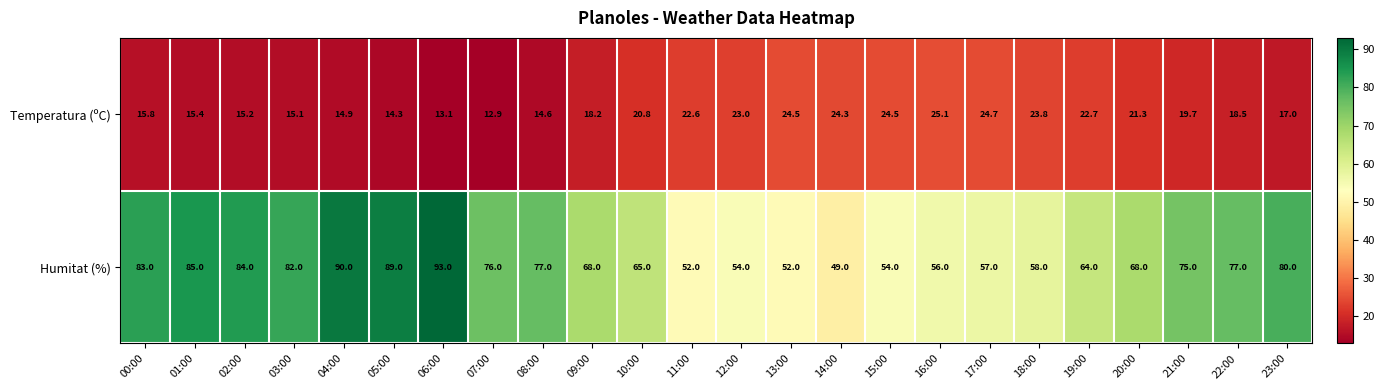

What is the total value across all series at 08:00?

91.6